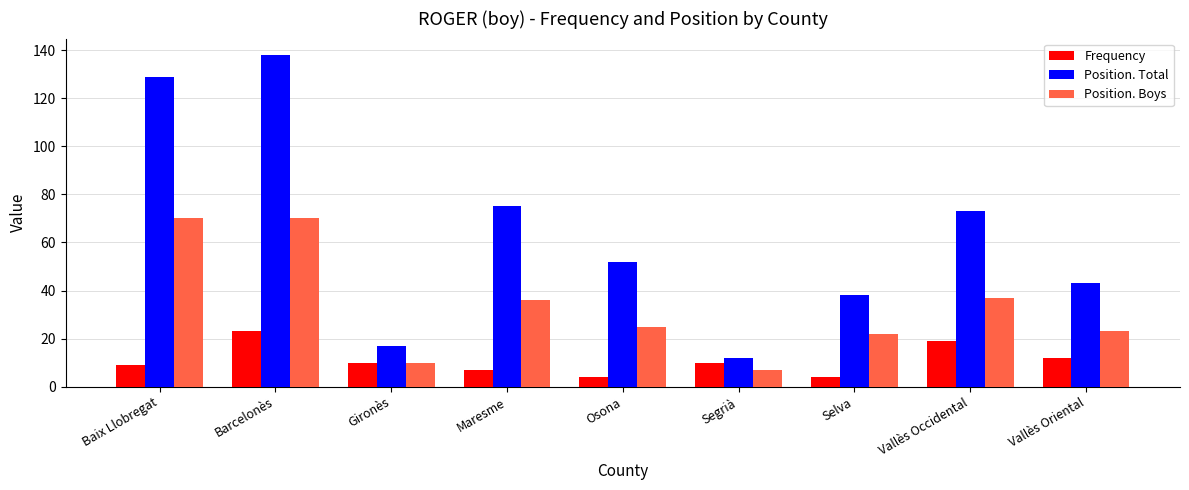

Which category has the highest value in the Frequency series?

Barcelonès